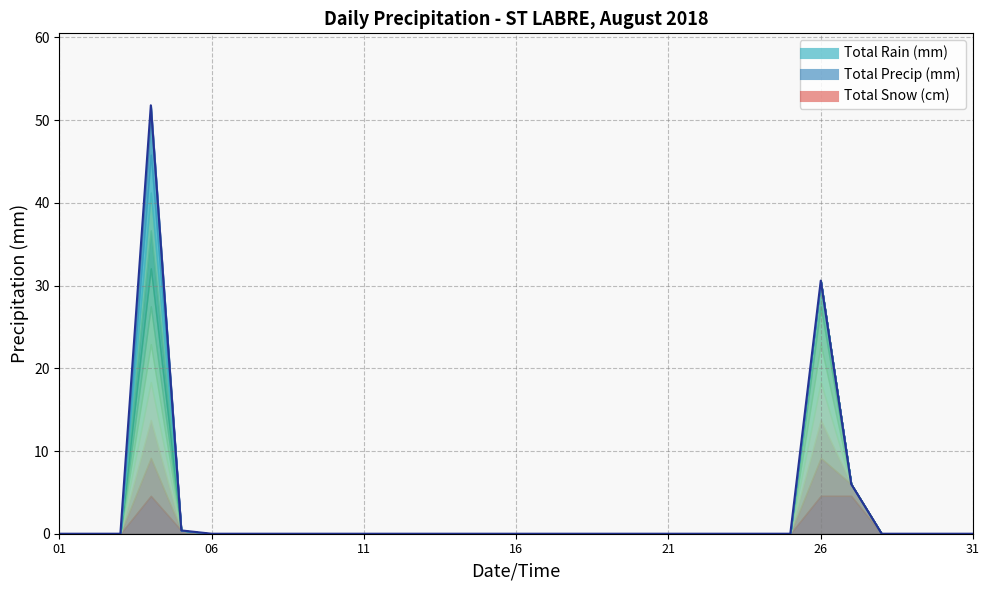

True or false: Total Precip (mm) has more than 2 points higher than both neighbors.

False